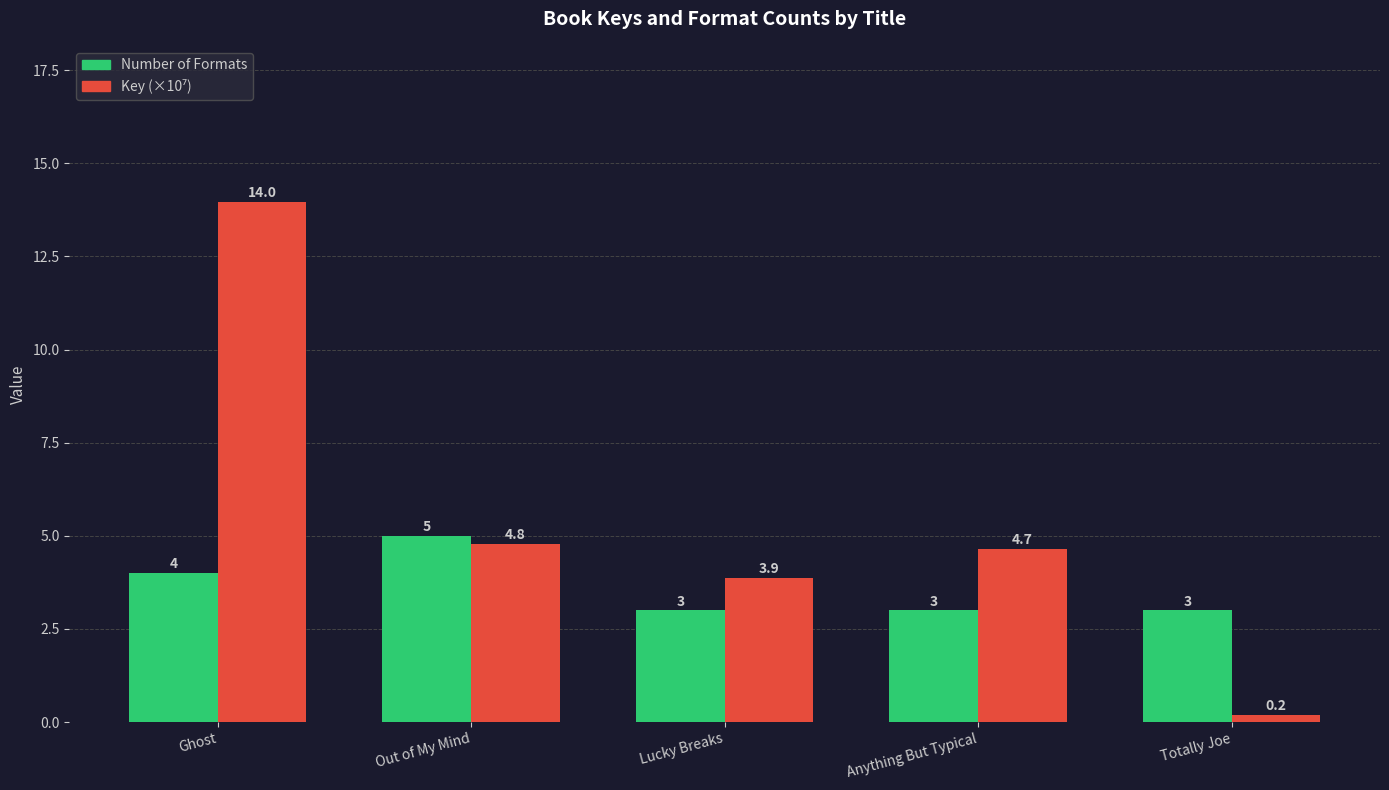

What value does the Number of Formats series have at Lucky Breaks?

3.0